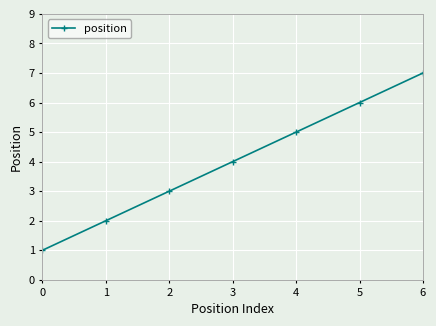

Count the values in the range 2 to 6.

5